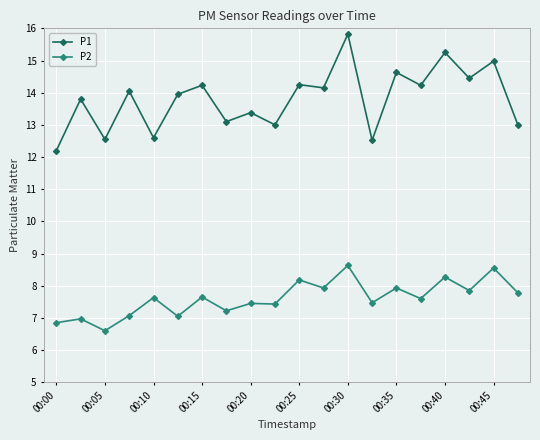

Which series has the largest total across all categories?

P1